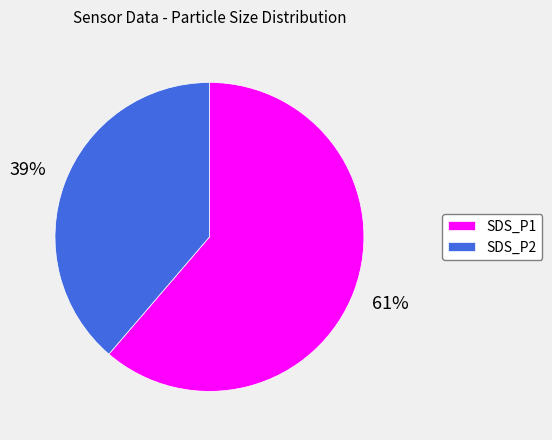

Is it true that SDS_P2 is 51% of the pie?

False